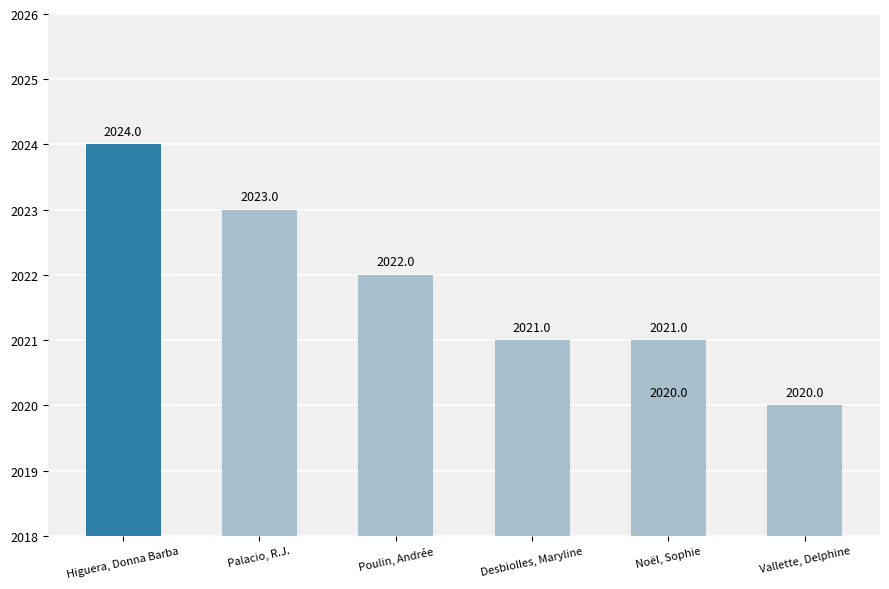

The chart shows a value of 2022 at Poulin, Andrée. True or false?

True